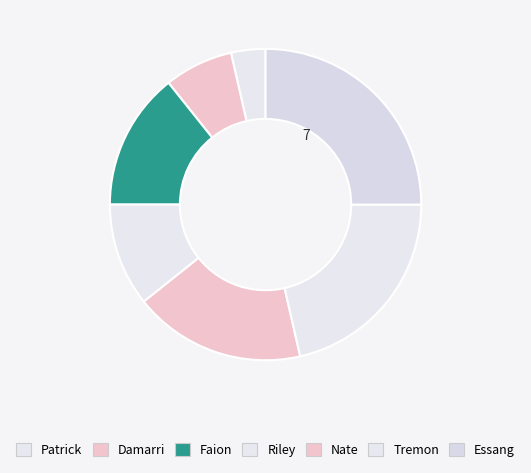

How many segments does this pie chart have?

7